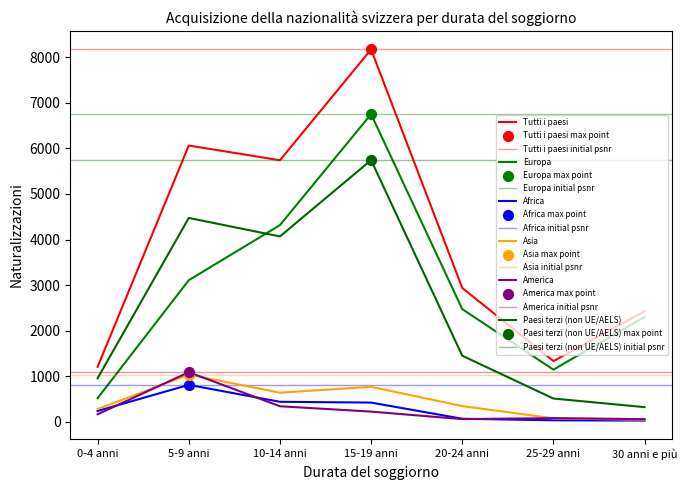

Which series has the largest total across all categories?

Tutti i paesi